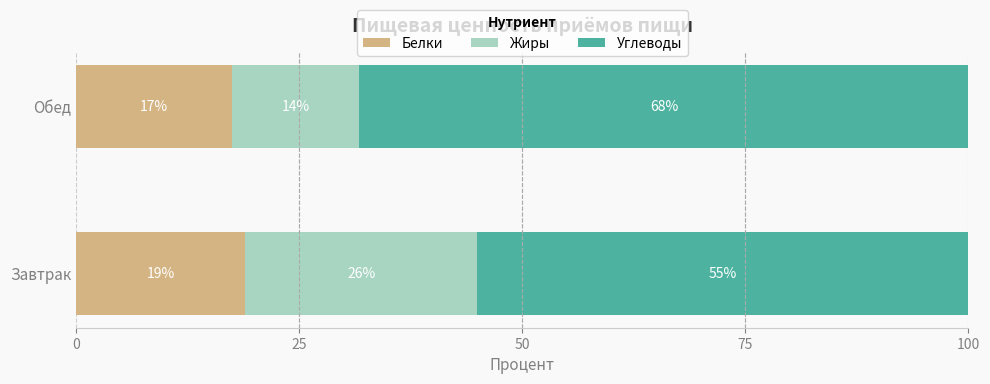

The value of Белки at Обед is 8.3. True or false?

False